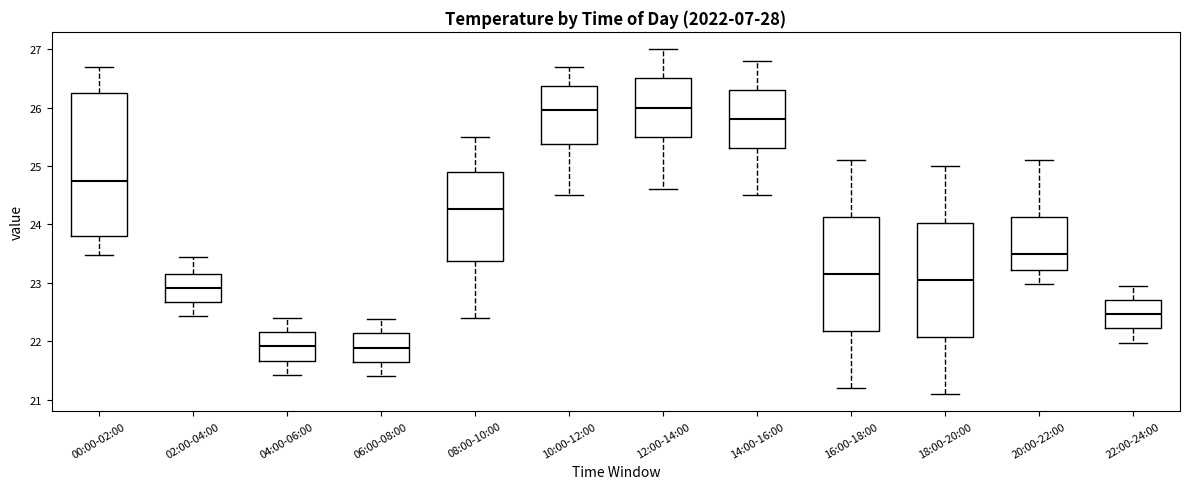

Where does the lower whisker of the box for 14:00-16:00 end on the y-axis? The values are not printed on the chart, so give them approximately, as read against the axis.

24.5